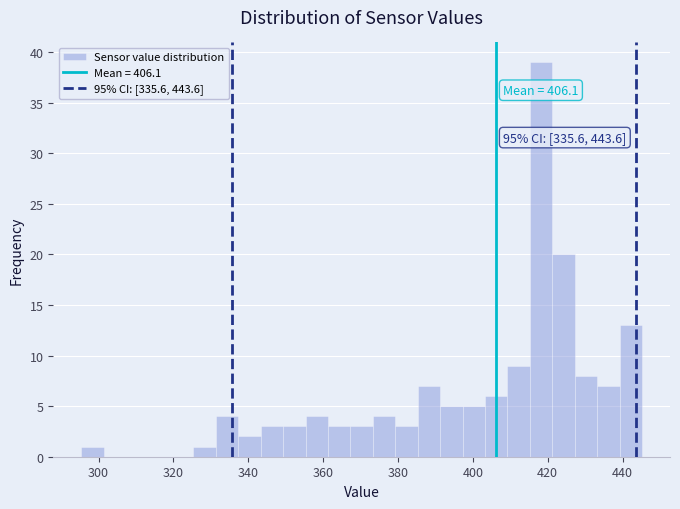

Around what value on the x-axis is the tallest bar? Give the approximate position of its centre, as read against the axis.

418